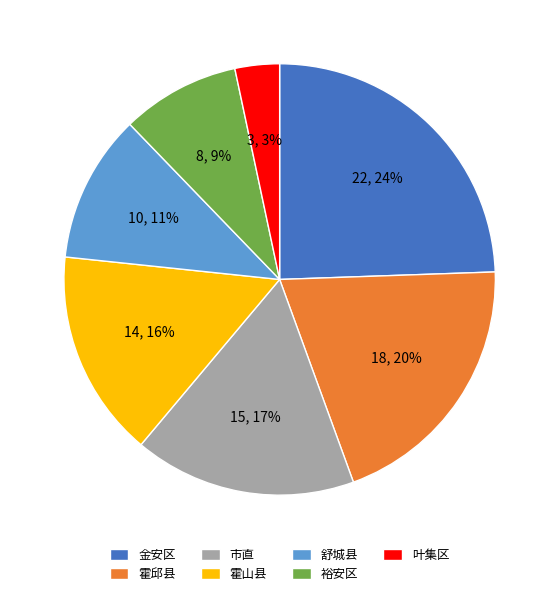

Does any single category account for the majority?

No